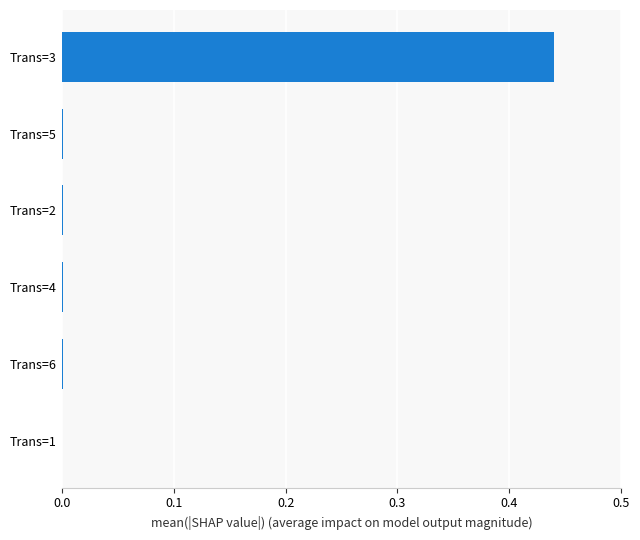

Is it true that the value at Trans=5 is 0.0?

True